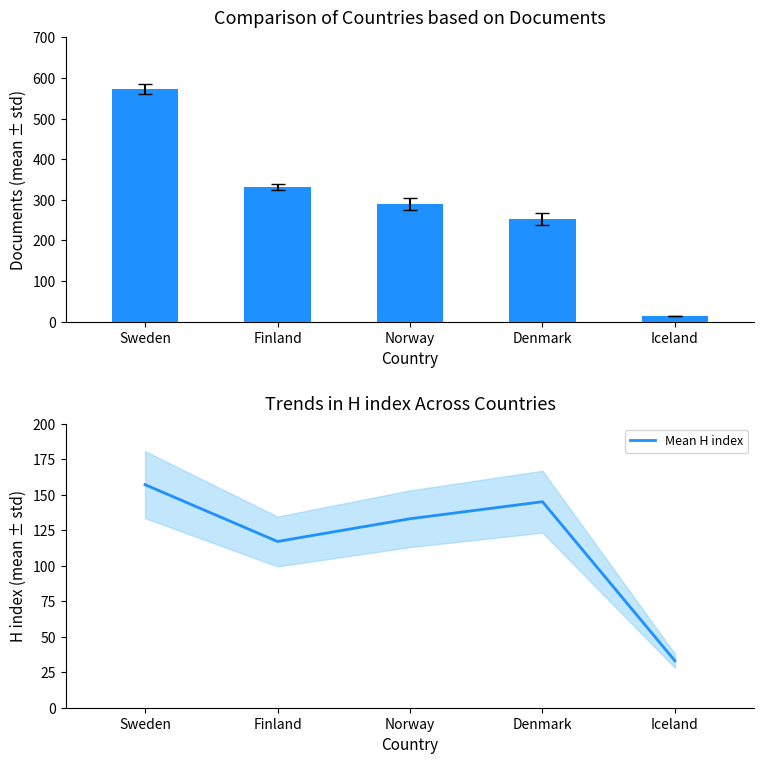

Between Sweden and Denmark, which series saw the biggest shift?

Documents